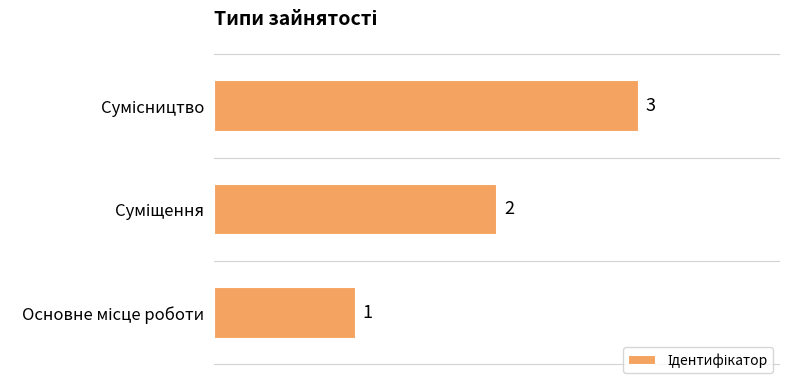

Count the values in the range 1 to 3.

3